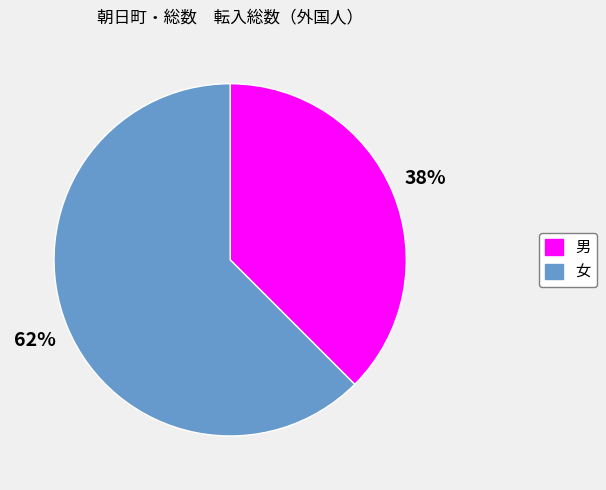

Which slice is the smallest?

男